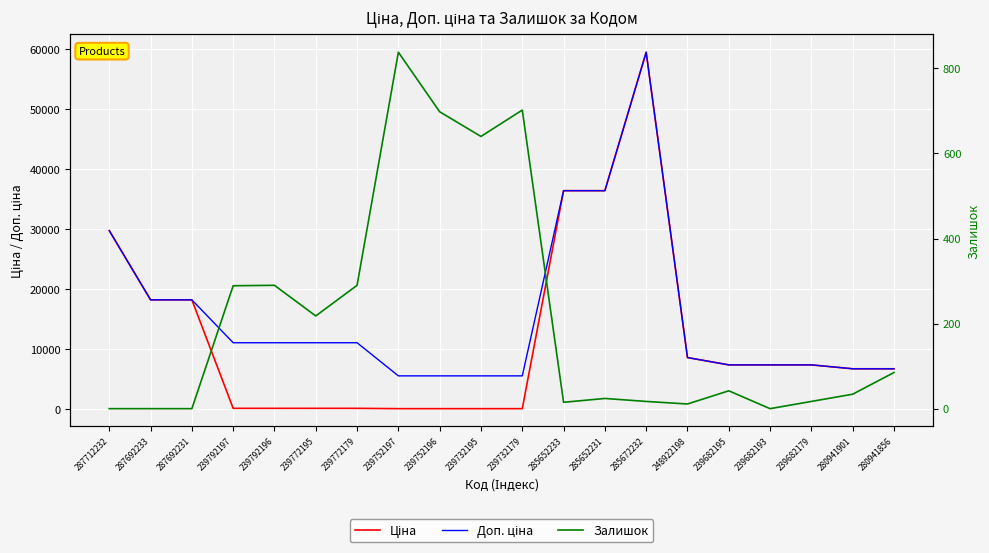

True or false: Доп. ціна and Залишок intersect in this chart.

False